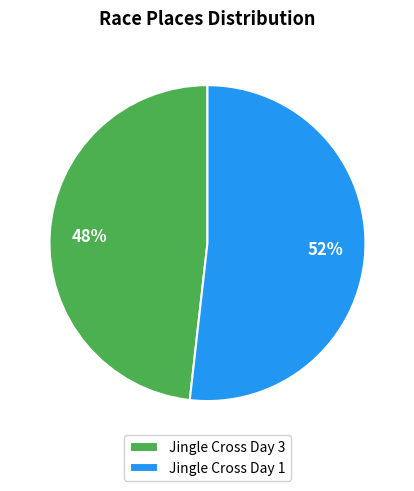

To the nearest percent, what portion does Jingle Cross Day 3 represent?

48%